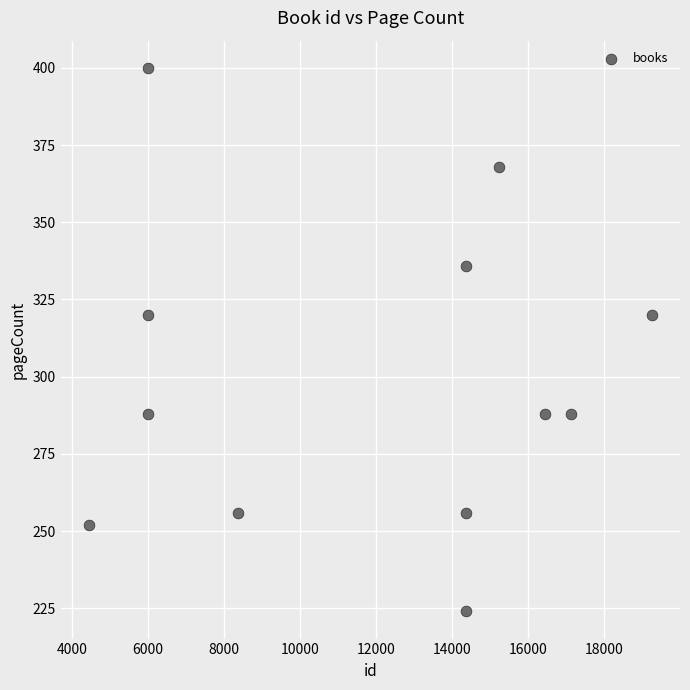

What is the range of X values (max minus min)?

14802